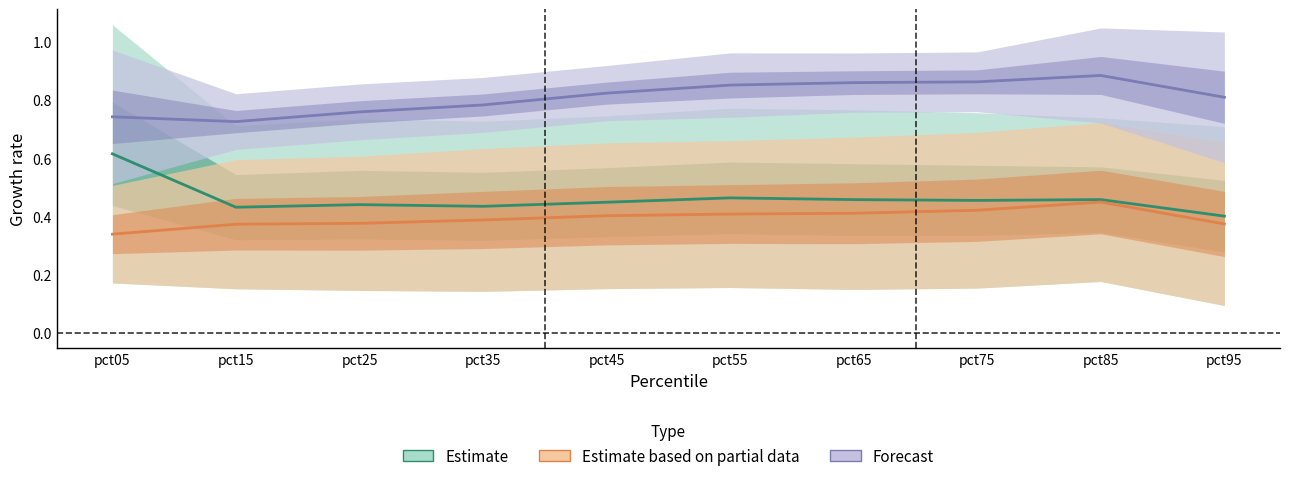

At which category does Forecast reach its first local peak?

pct85